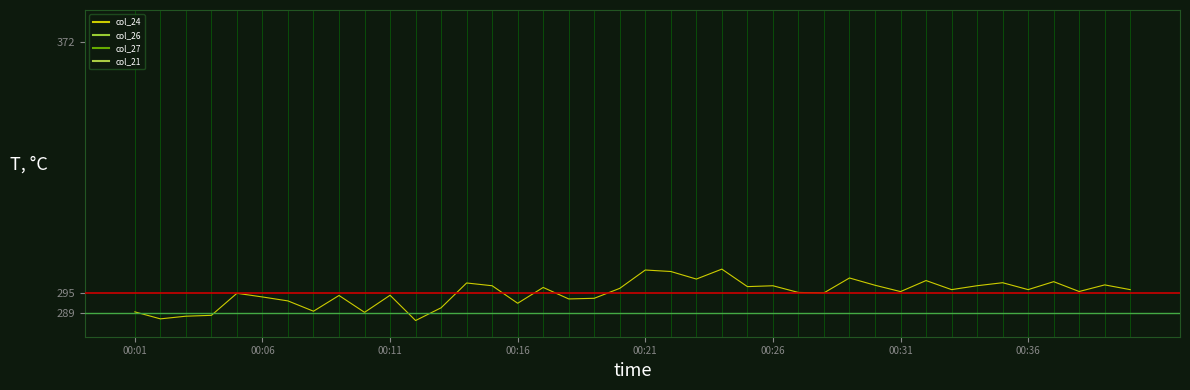

Does the chart display data point markers on the line(s)?

No